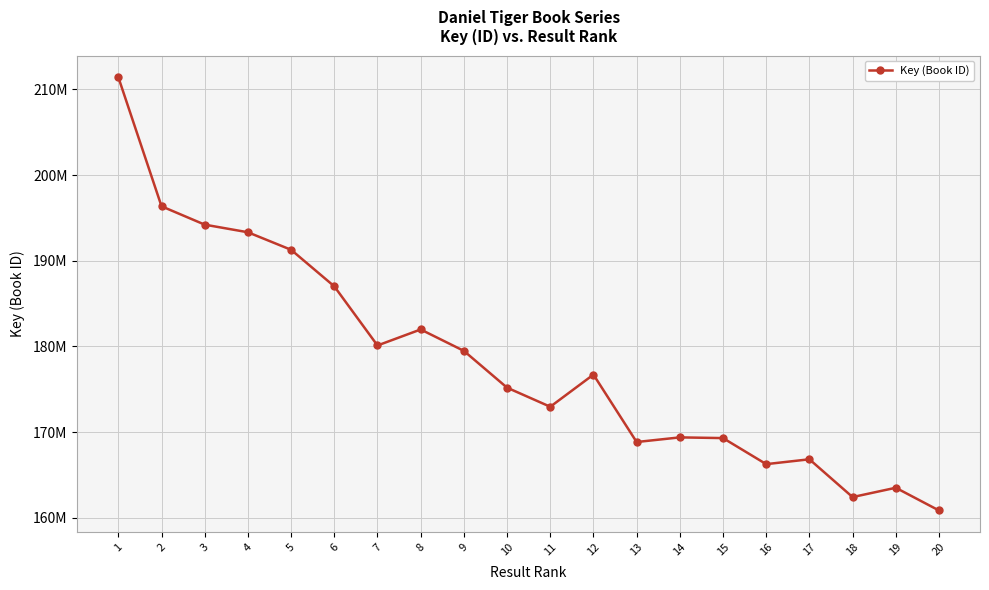

Which category has the highest value across all series?

1